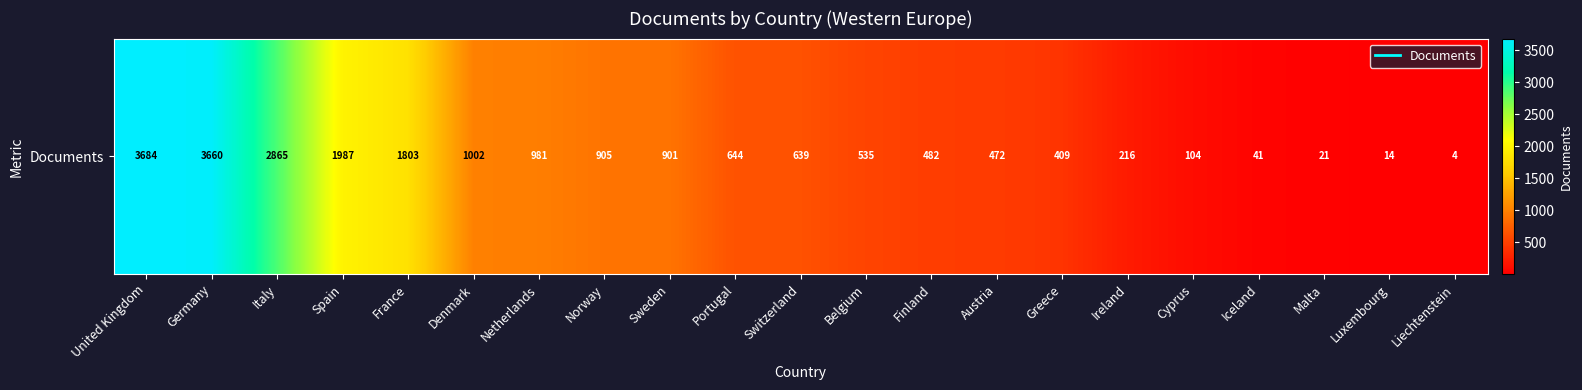

Approximately how many times larger is the value at Austria compared to Spain?

0.2